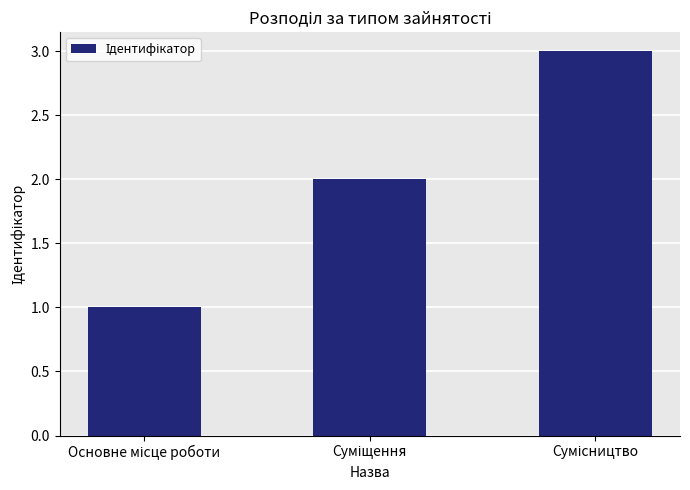

What is the greatest value displayed?

3